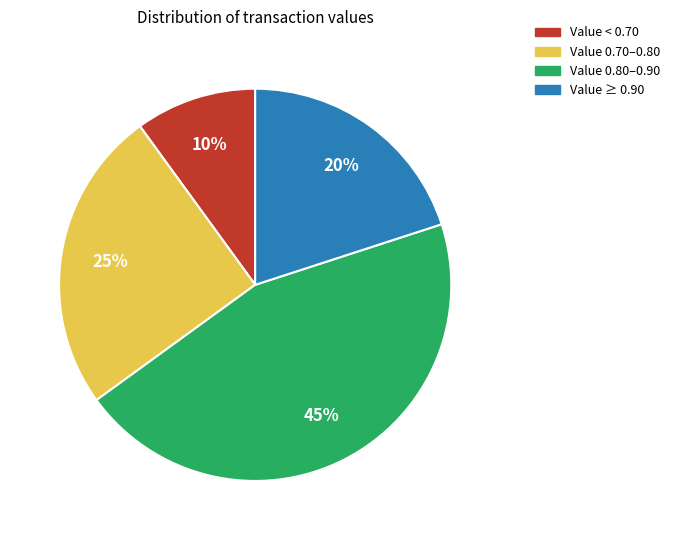

To the nearest percent, what is the difference between the Value 0.80–0.90 and Value 0.70–0.80 slice percentages?

20%